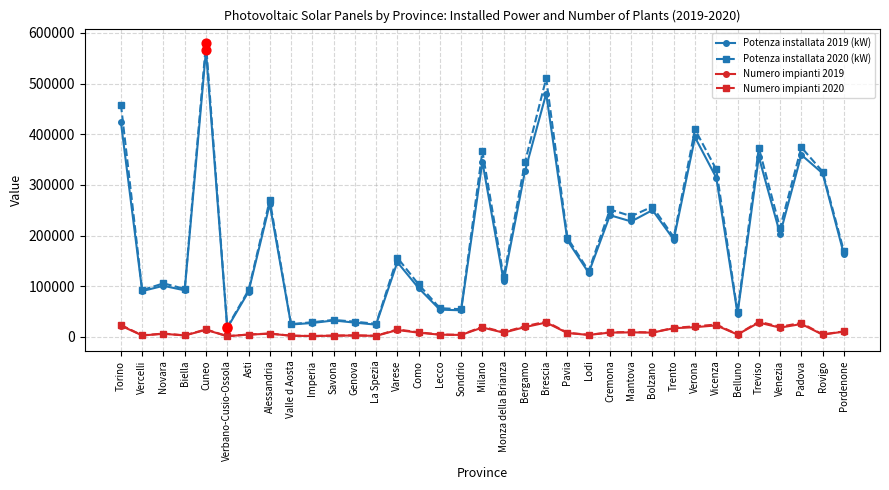

What is the total value across all series at Trento?

424345.9